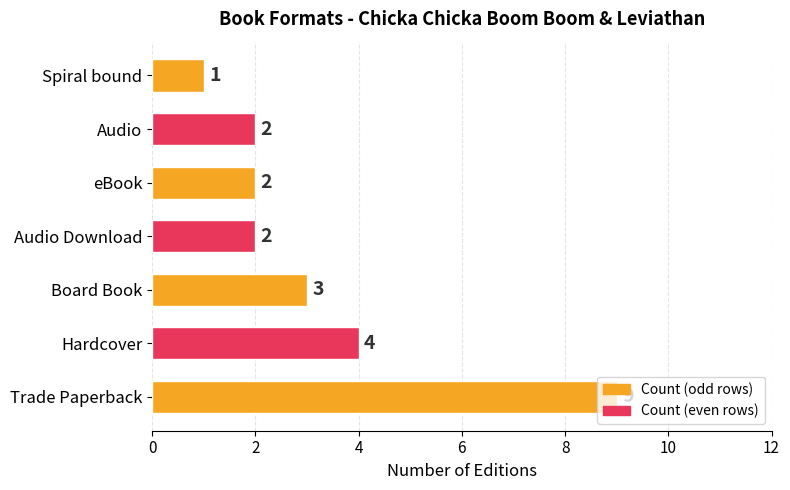

What is the average value?

3